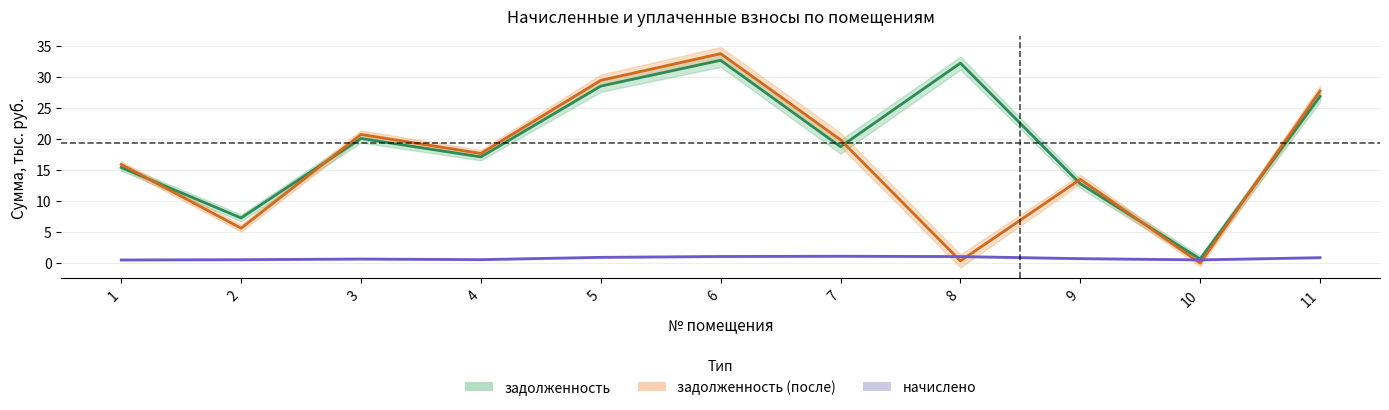

Which series has the largest total across all categories?

задолженность